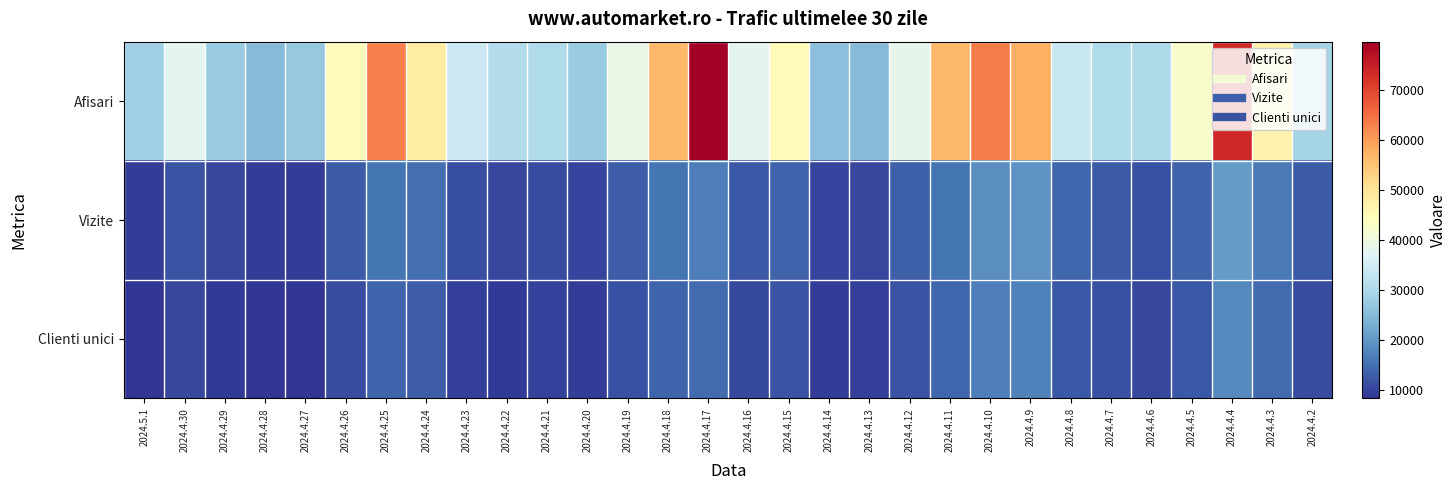

Which series has the largest total across all categories?

Afisari